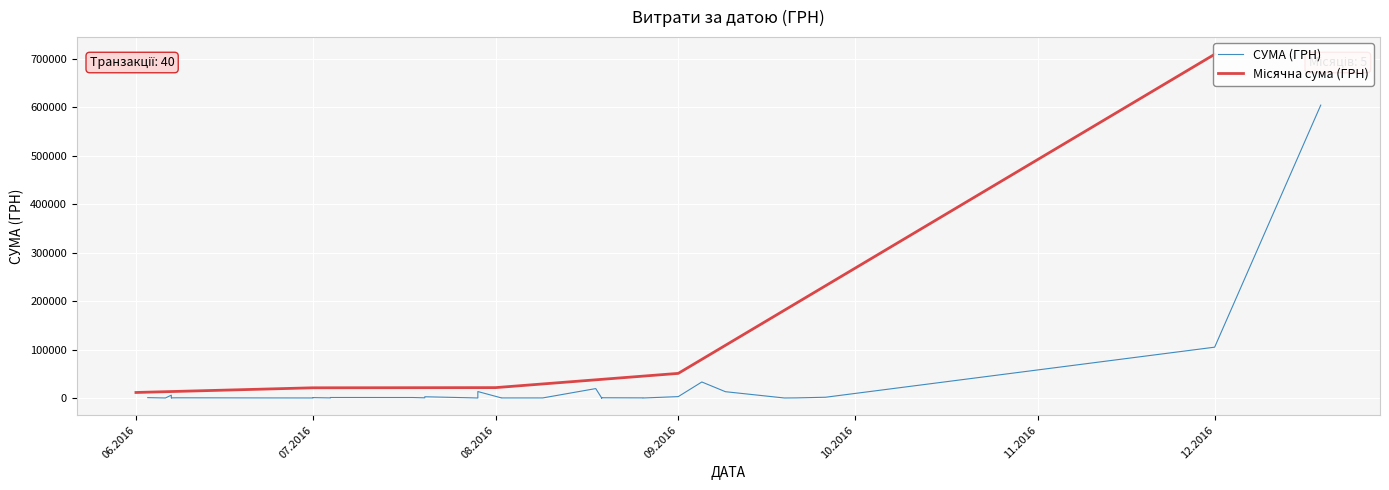

At which label is the value closest to 302181?

01.12.2016